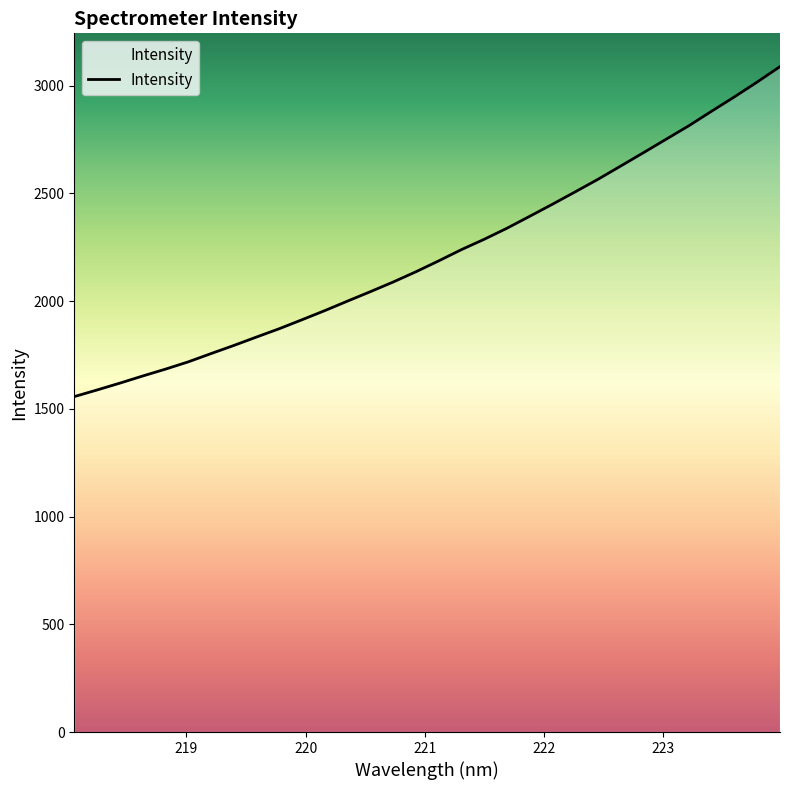

What is the greatest value displayed?

3088.2